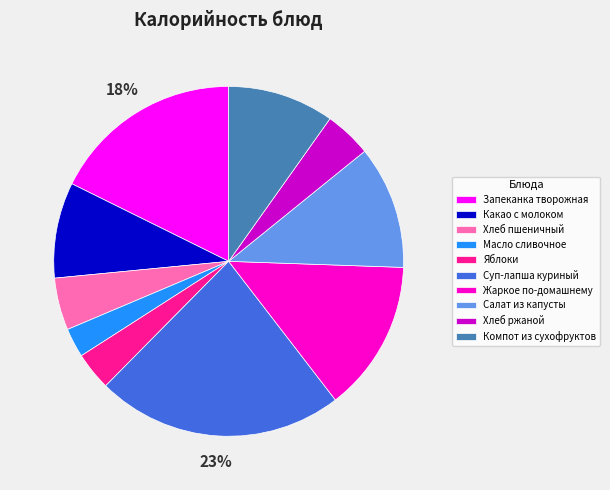

Combined, do Компот из сухофруктов and Жаркое по-домашнему account for over 50%?

No